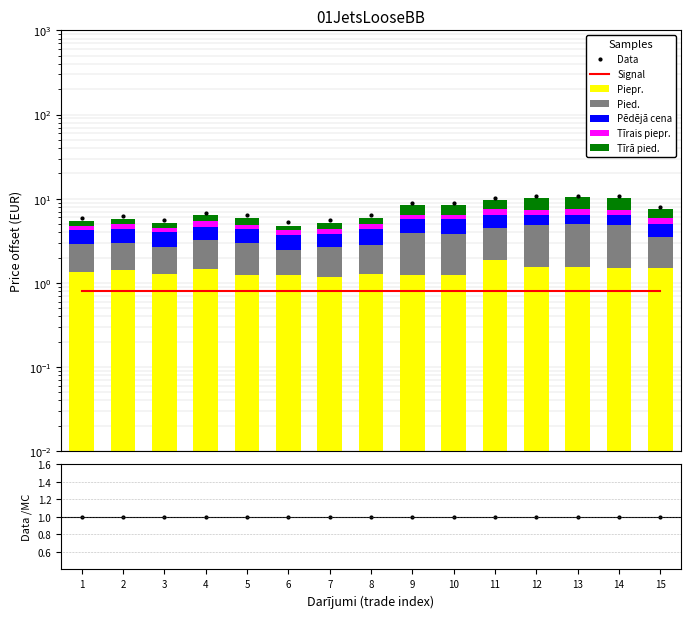

How many bars are there in each group?

5